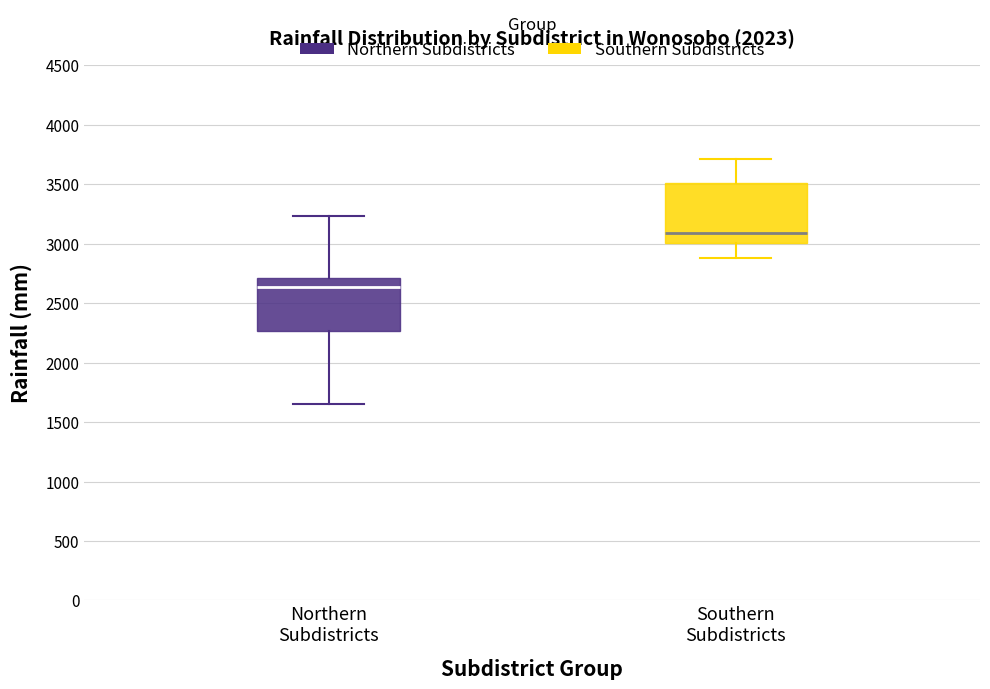

Where does the median line of the box for Northern Subdistricts sit on the y-axis? The values are not printed on the chart, so give them approximately, as read against the axis.

2650